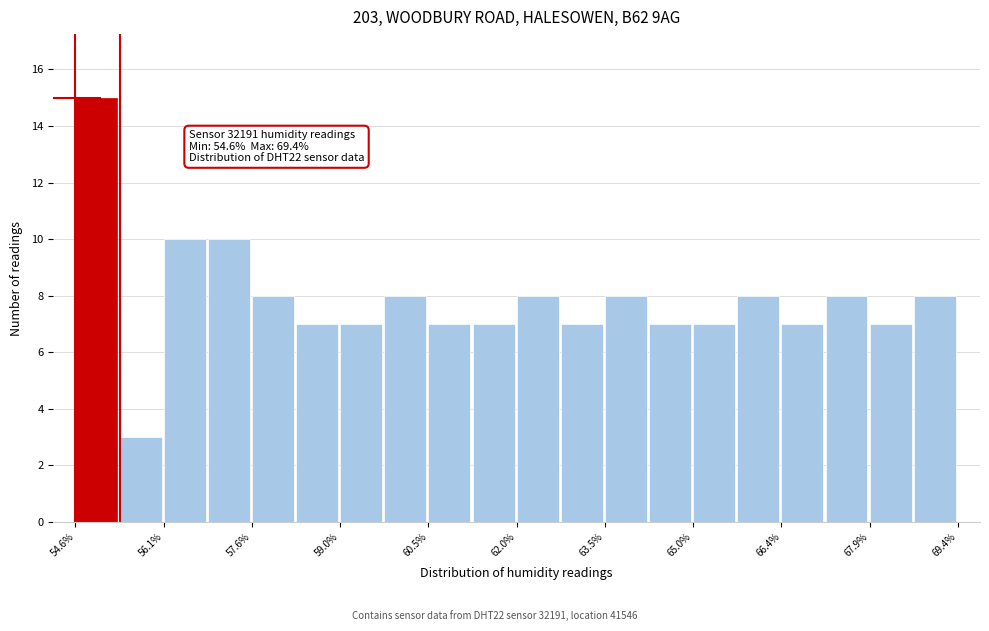

Around what value on the x-axis is the tallest bar? Give the approximate position of its centre, as read against the axis.

55.0